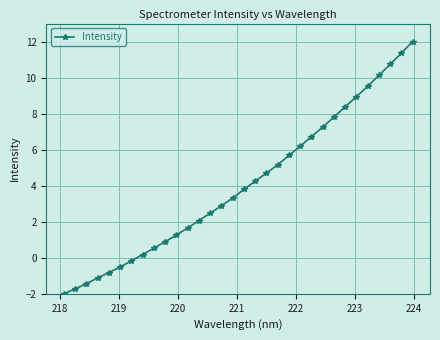

True or false: the data has more than 1 interior local peaks.

False